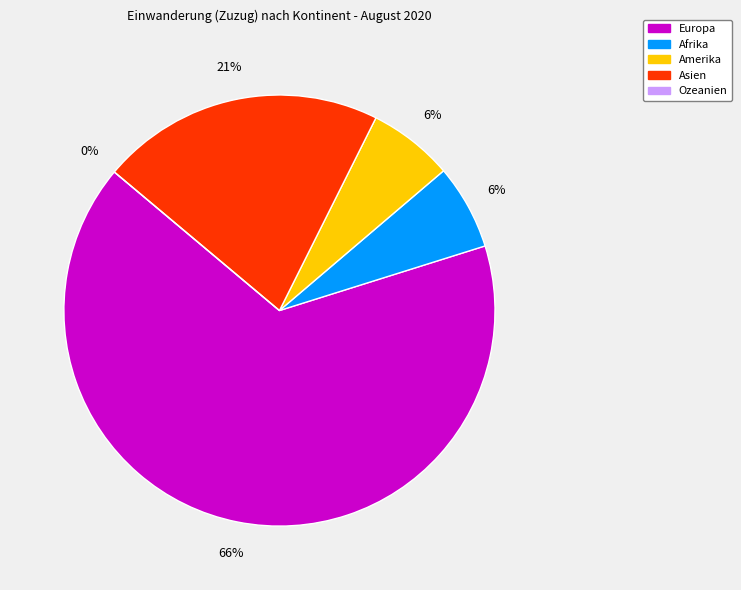

Which category has the smallest portion of the pie?

Ozeanien